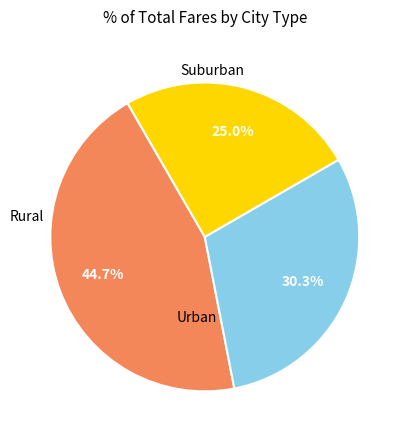

Is there any slice that represents more than half of the pie?

No